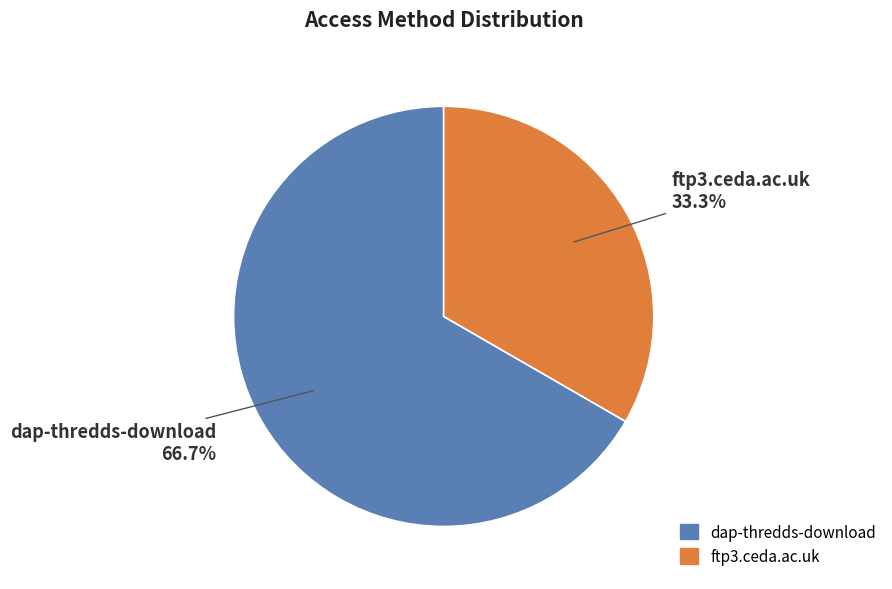

Is there a majority slice in this chart?

Yes